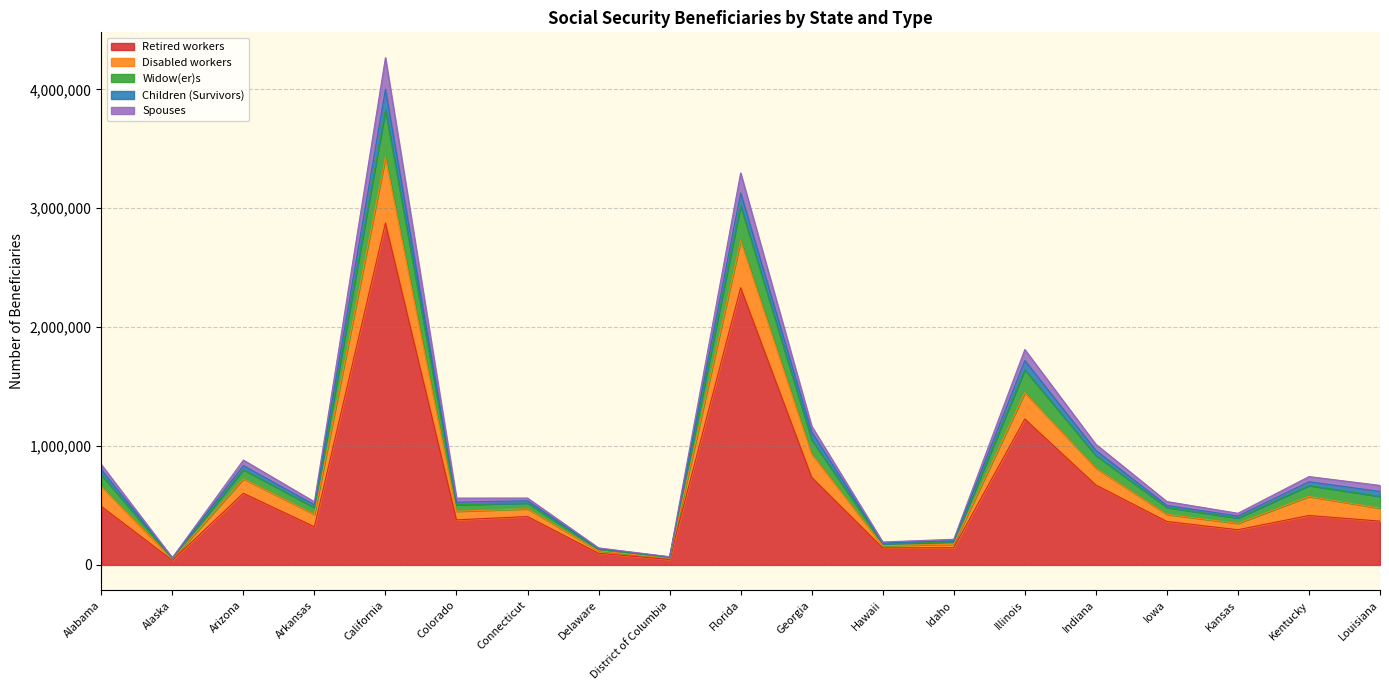

Which category has the highest value in the Retired workers series?

California